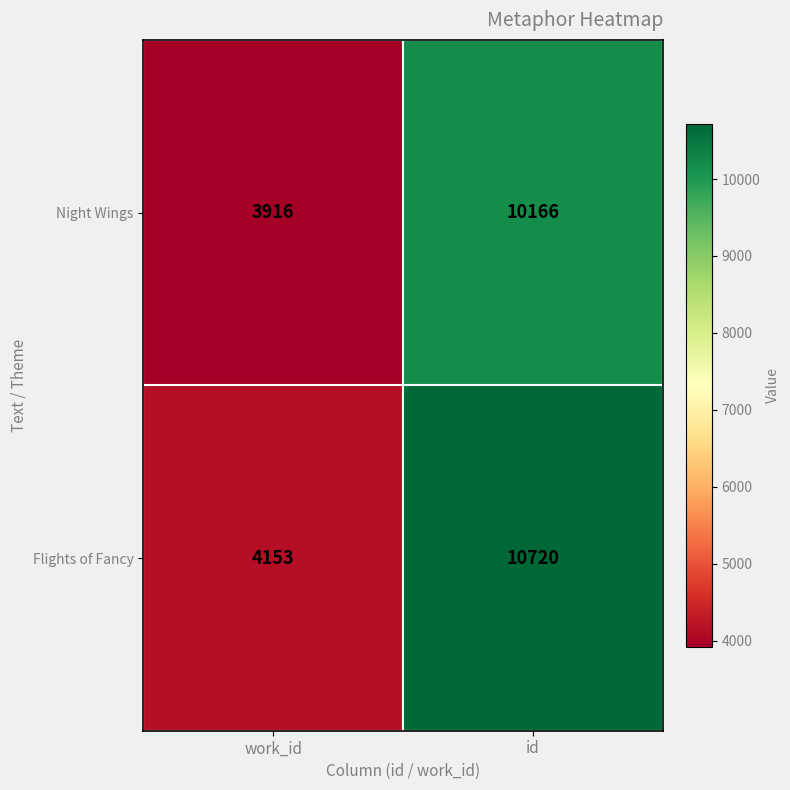

Rank the categories by Flights of Fancy value from lowest to highest.

work_id, id